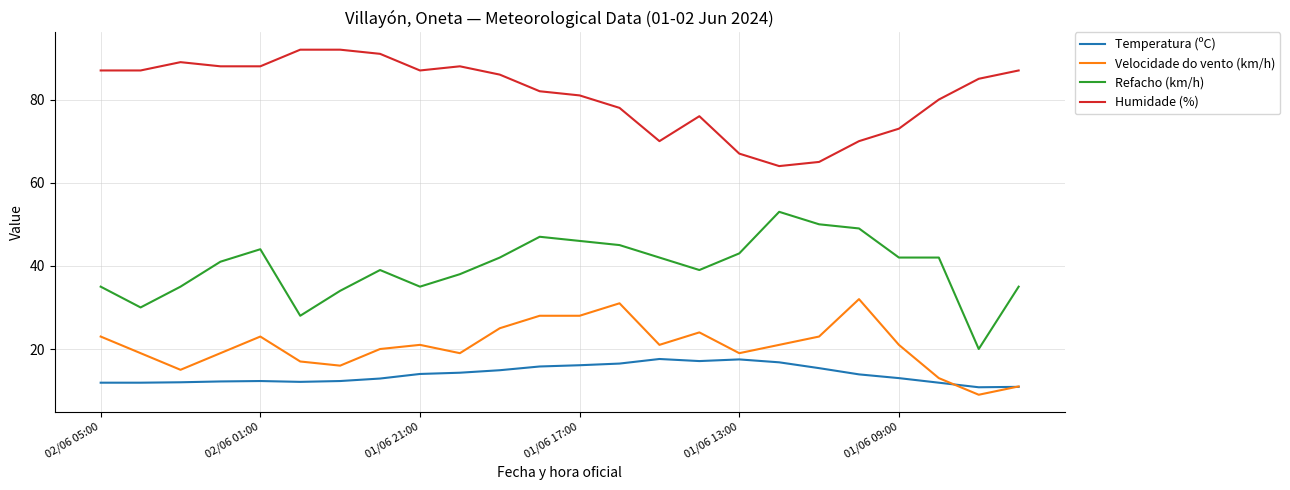

List the series in order of their peak value, highest first.

Humidade (%), Refacho (km/h), Velocidade do vento (km/h), Temperatura (ºC)